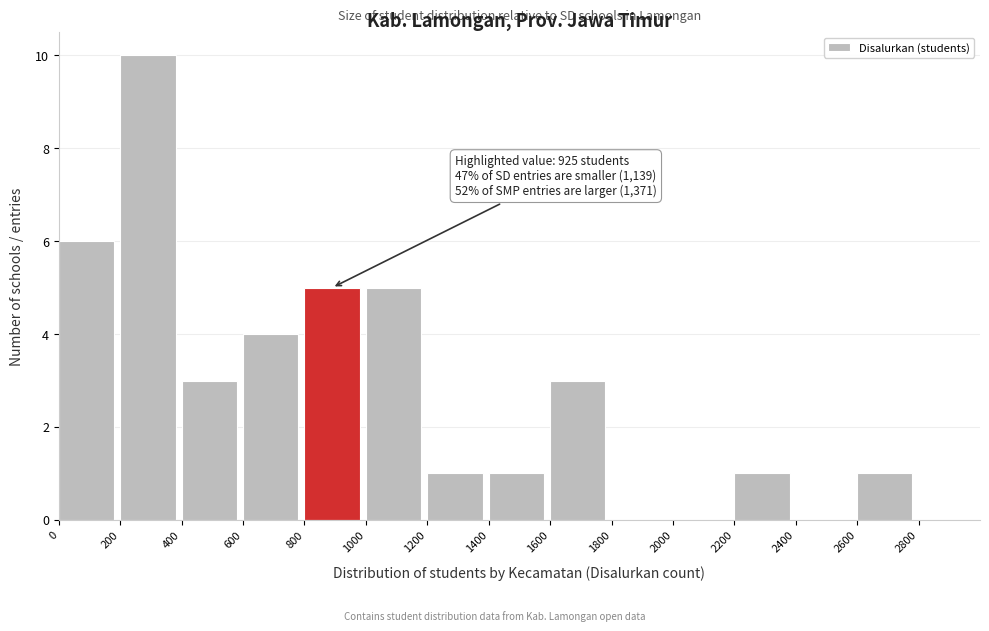

Which range on the x-axis has the tallest bar?

200 to 400